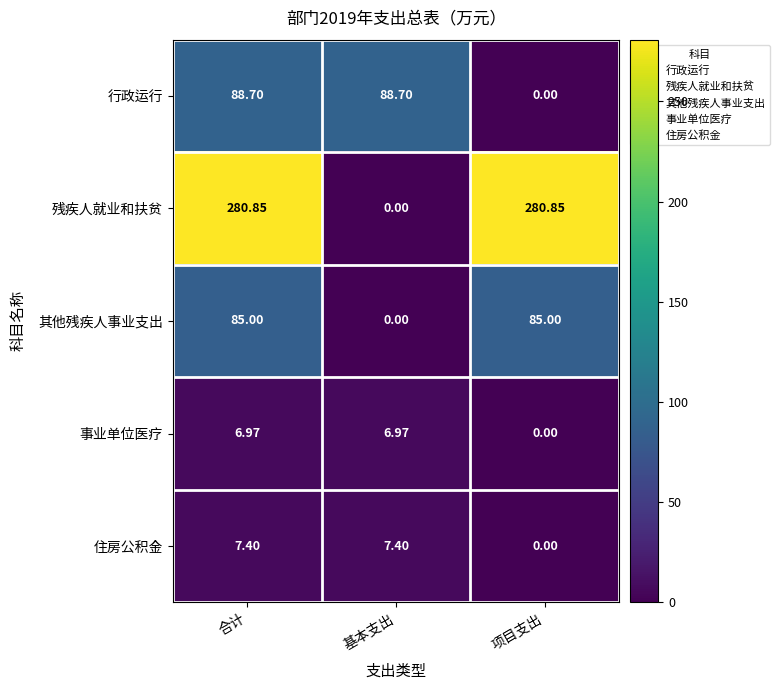

Which series has the largest range (max minus min)?

残疾人就业和扶贫